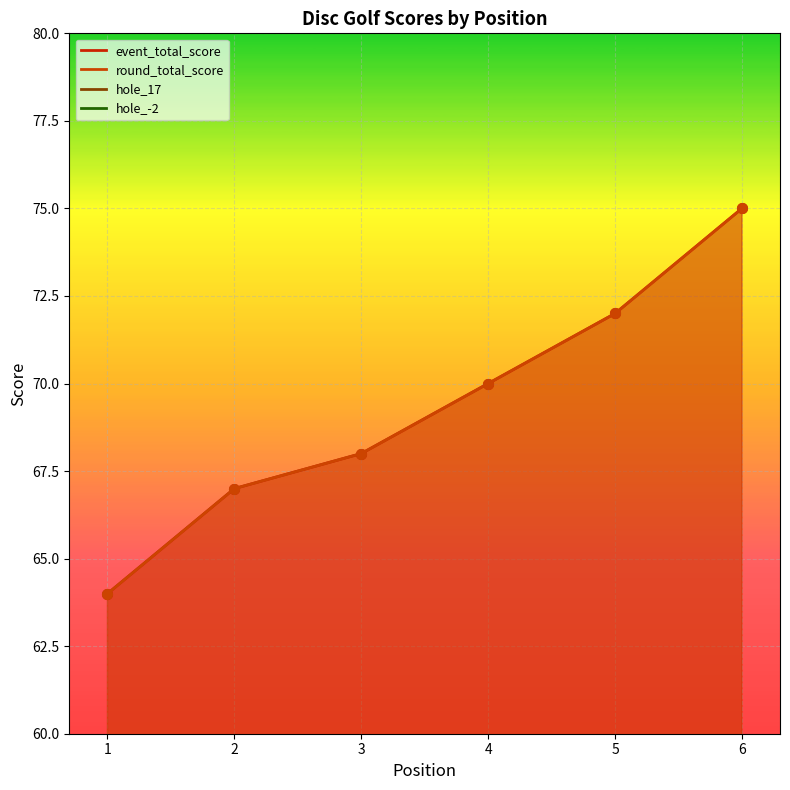

What is the spread (max minus min) of values at 4?

67